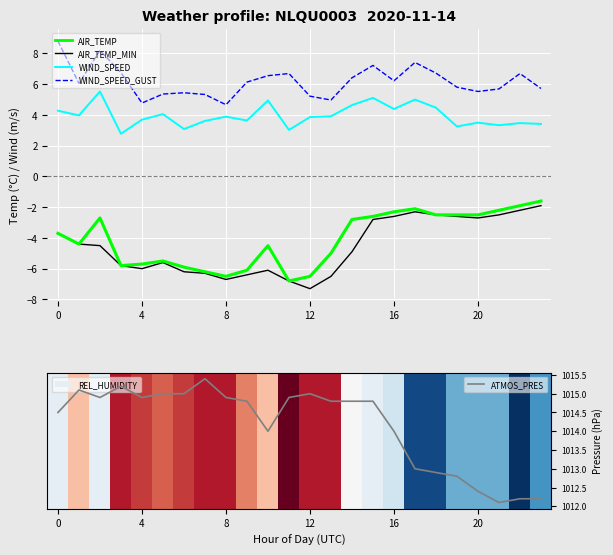

Which has a higher value, 20 or 16?

16